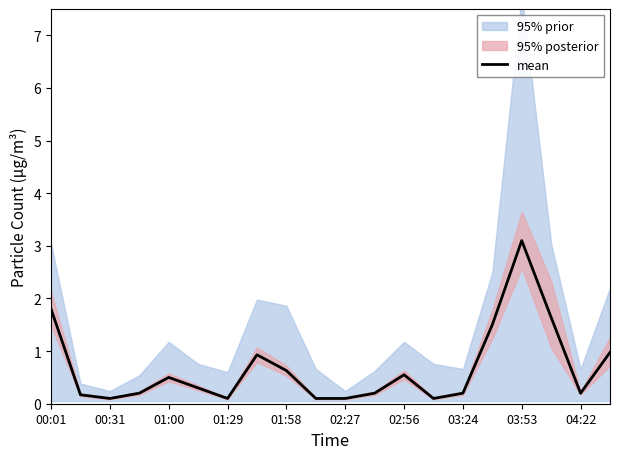

True or false: mean has a value of 0.9 at 00:01.

False